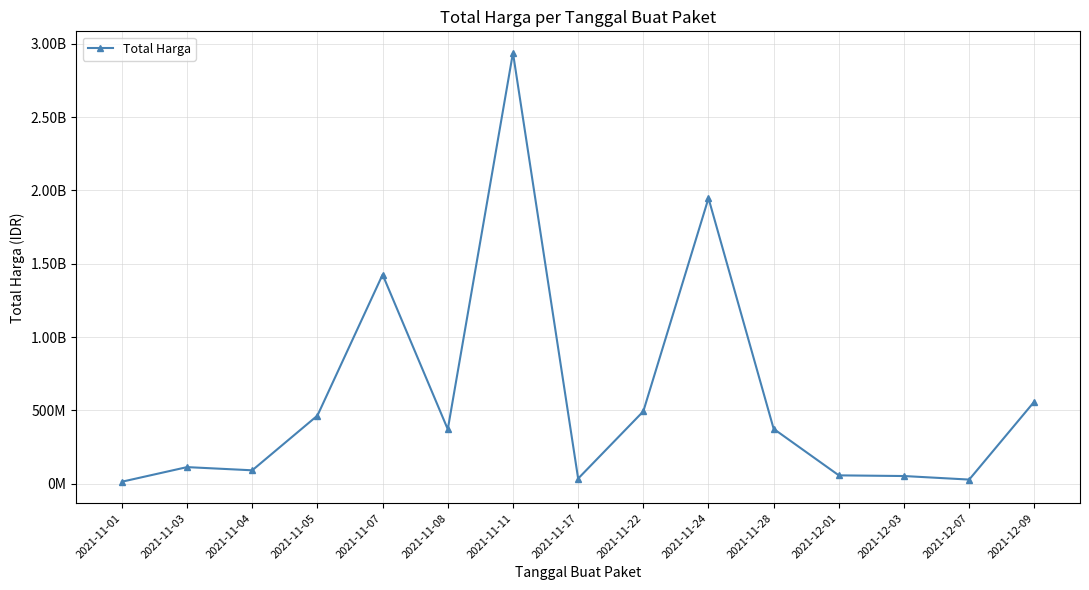

Reading right to left, list all the values displayed in this chart.

559971000	27412000	51601000	56152800	373404000	1947326200	493000000	34292000	2939563240	370566800	1425867900	464002100	90671075	112461270	12787500